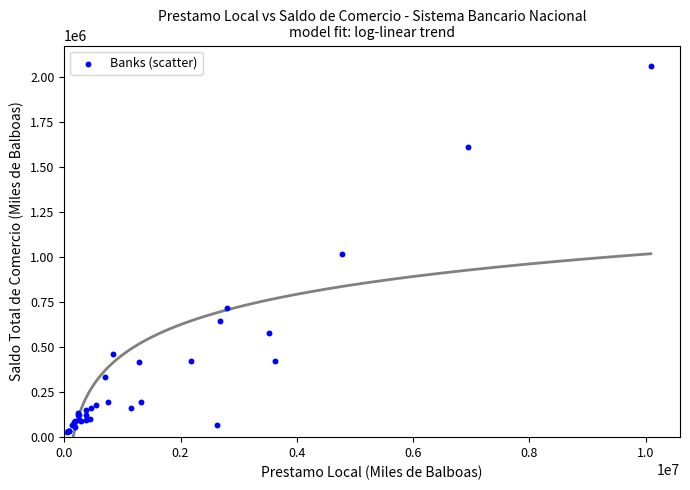

What Y value in the scatter plot is closest to 1044606?

1015351.6